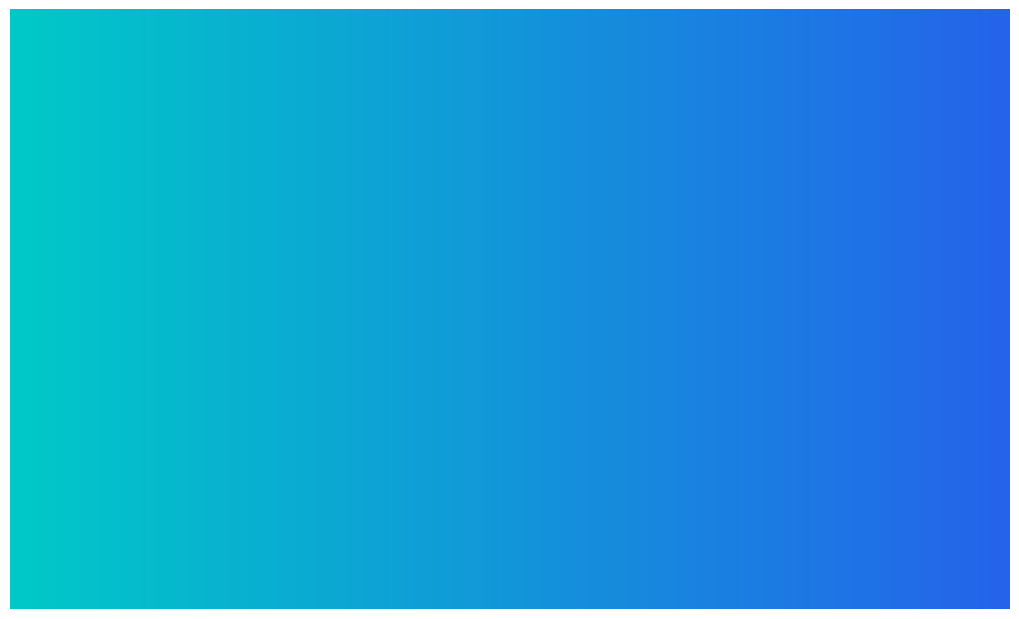

At which category does the chart reach its minimum across all series?

Jász - Nagykun - Szolnok